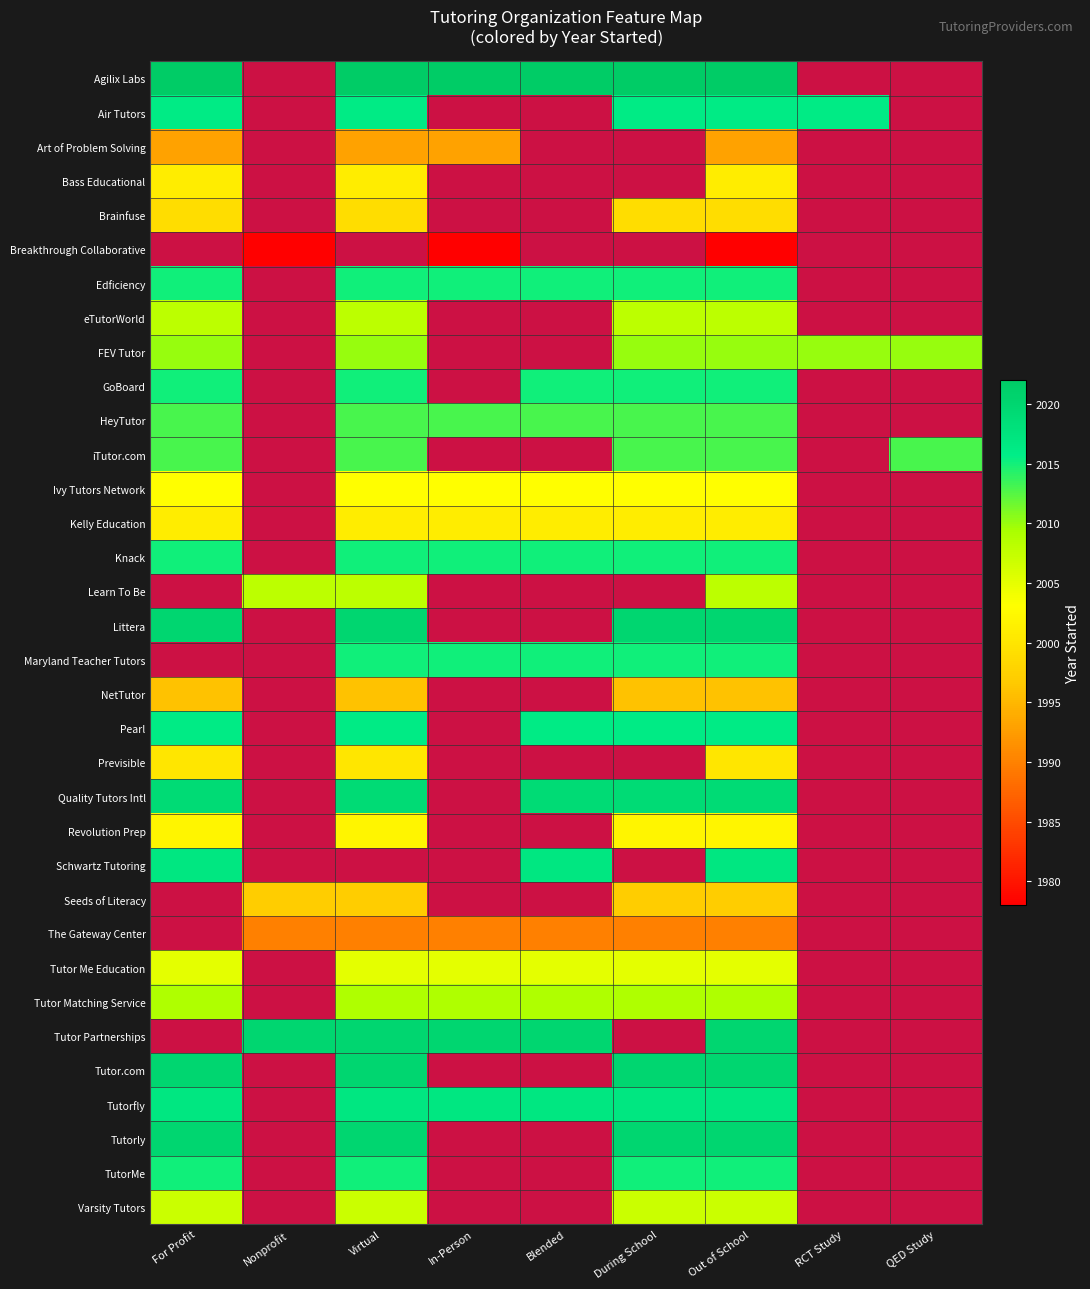

What is the difference between the highest and lowest values at During School?

32.0